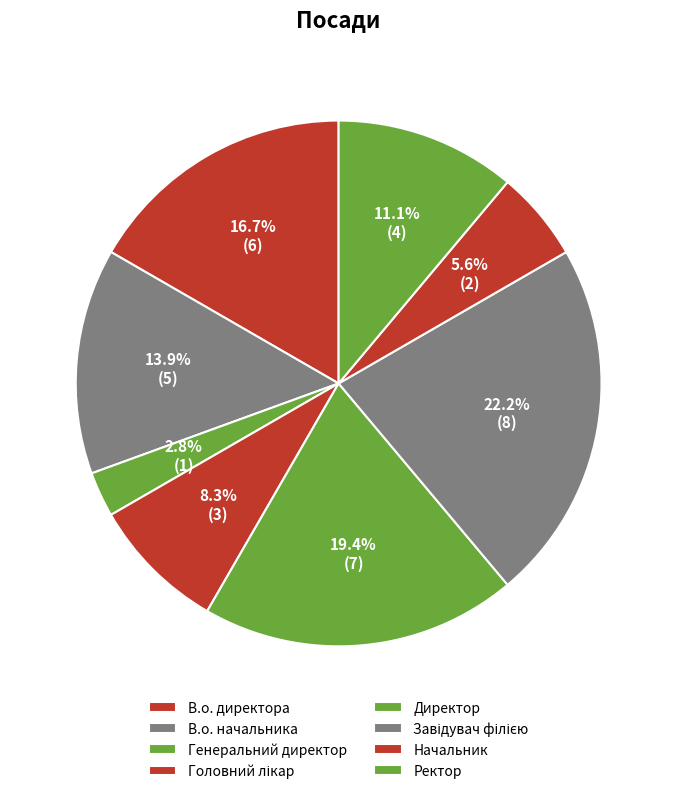

Count the number of slices in the pie.

8